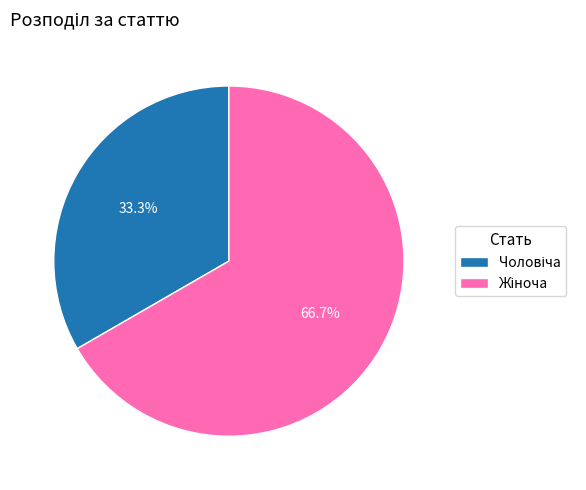

Is there a majority slice in this chart?

Yes